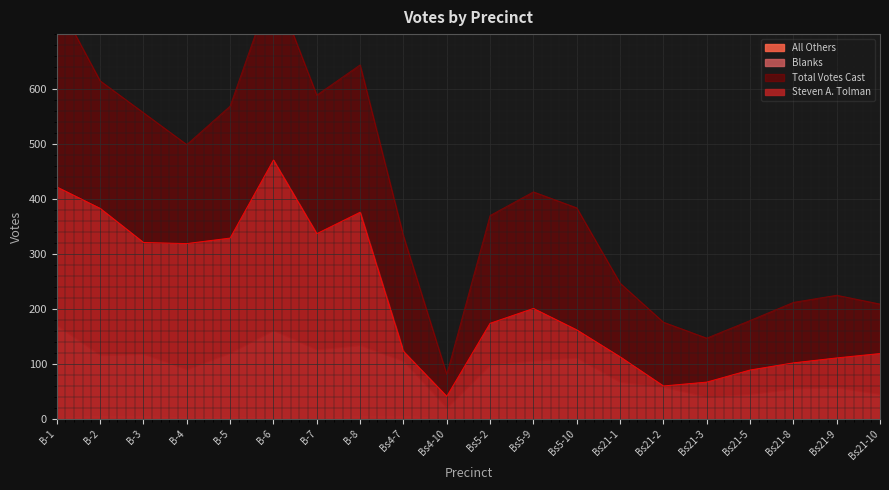

At which label does Steven A. Tolman reach its peak?

B-6